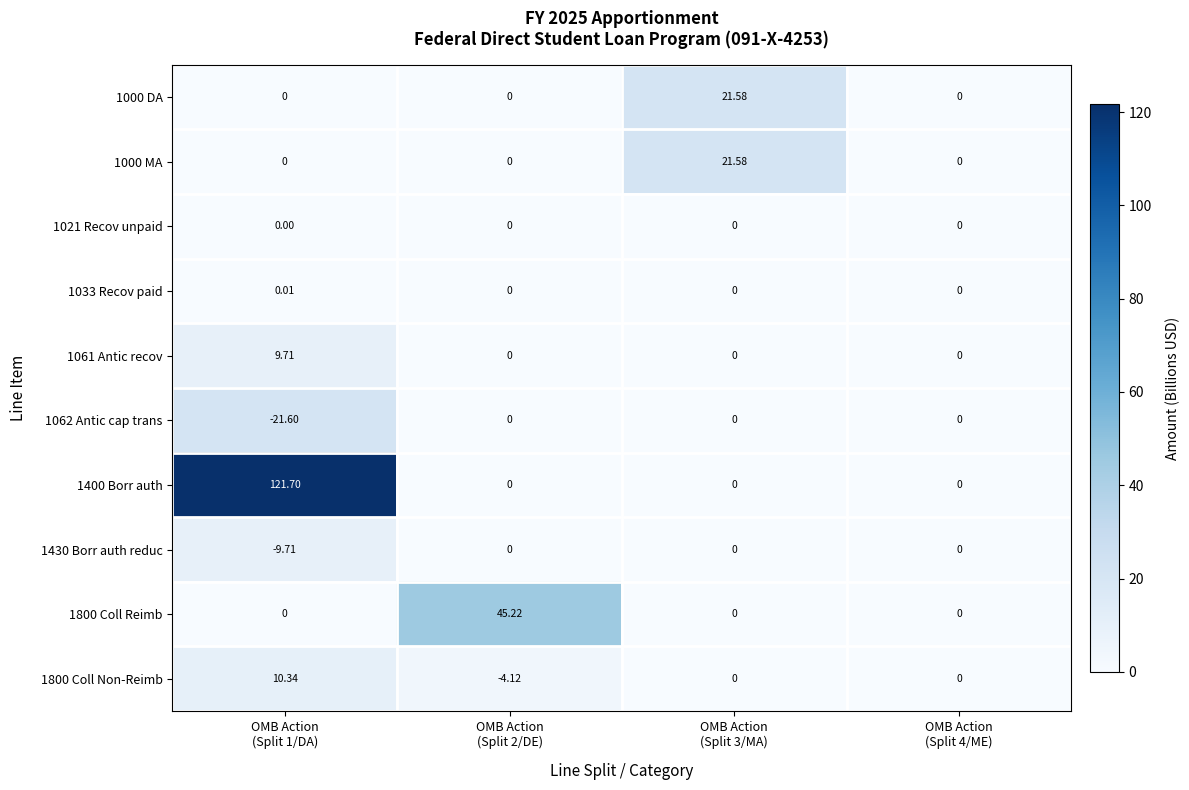

At which category does the chart reach its minimum across all series?

OMB Action
(Split 1/DA)